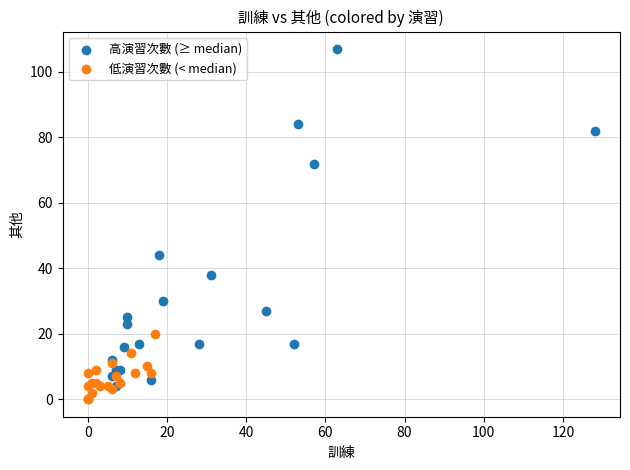

What are all the series names shown in the legend?

高演習次數 (≥ median), 低演習次數 (< median)